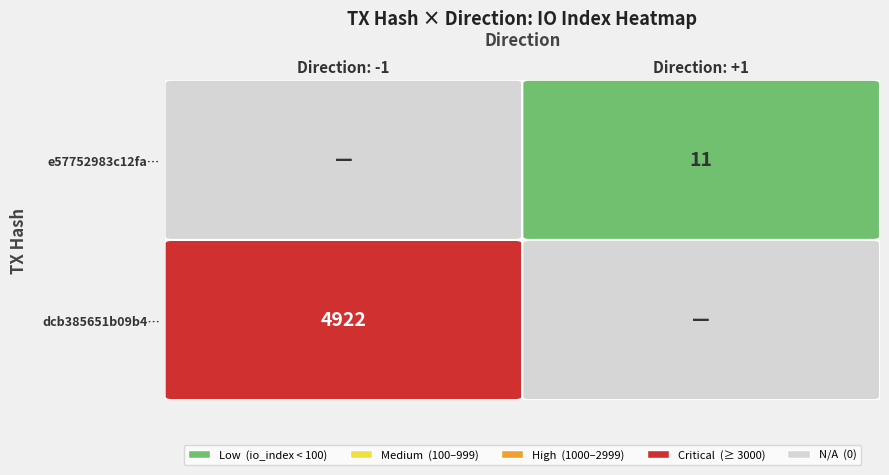

The value of dcb385651b09b24ff61af5edcfa6781badb1423 at io_index is 4922. True or false?

True